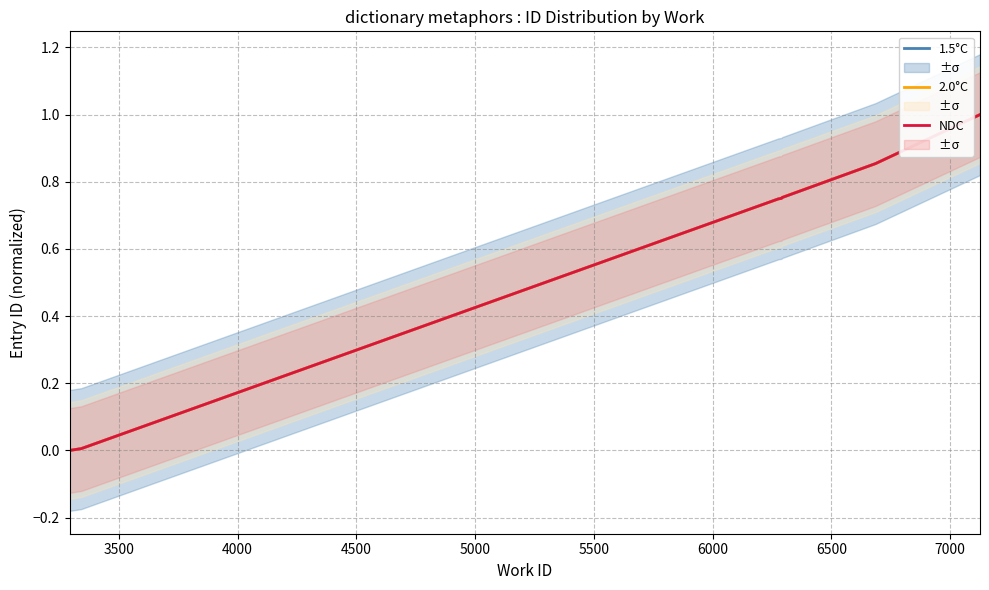

What is the sum of all 1.5°C values?

4.9